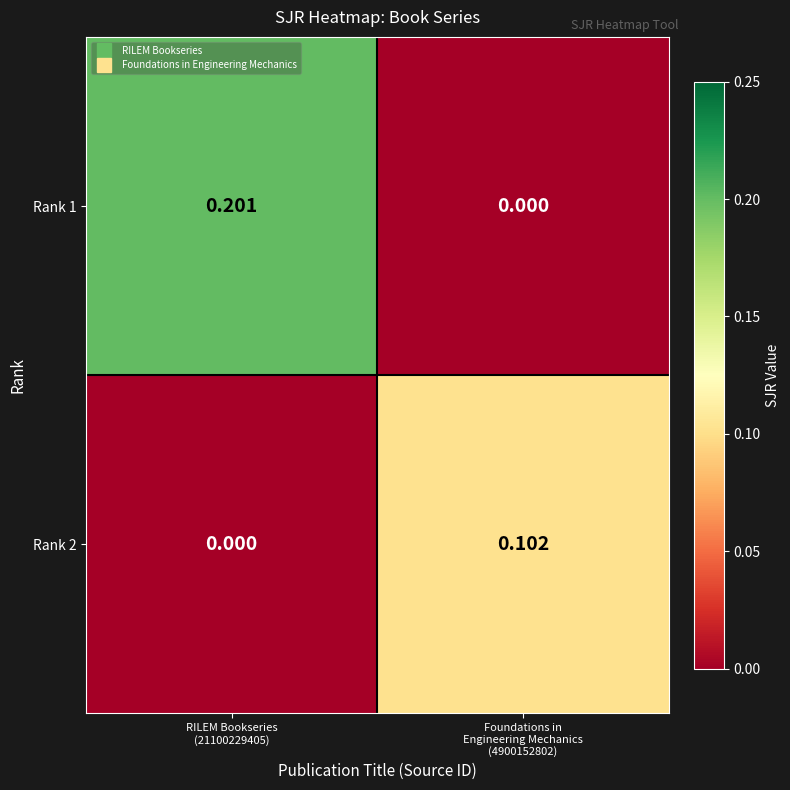

What is the difference between the highest and lowest values at RILEM Bookseries
(21100229405)?

0.2